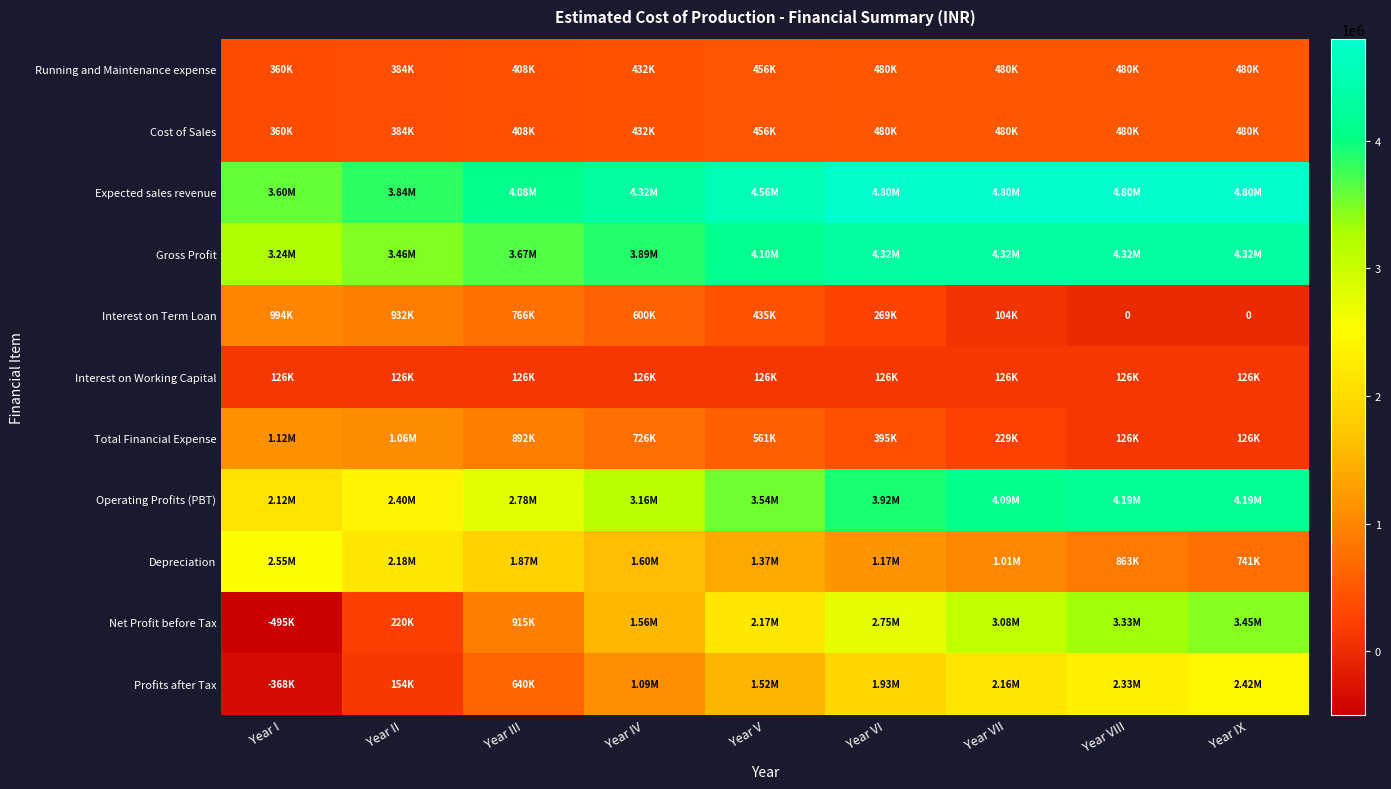

Count the number of categories in the chart.

9